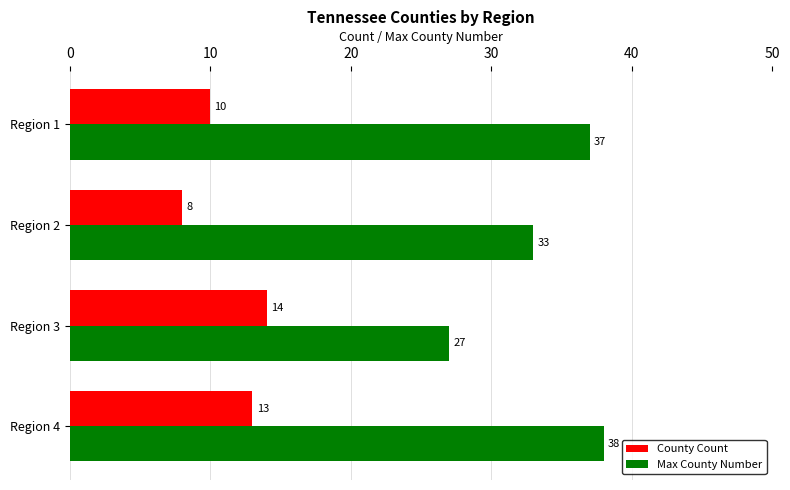

The Max County Number series shows 27 at Region 3. True or false?

True